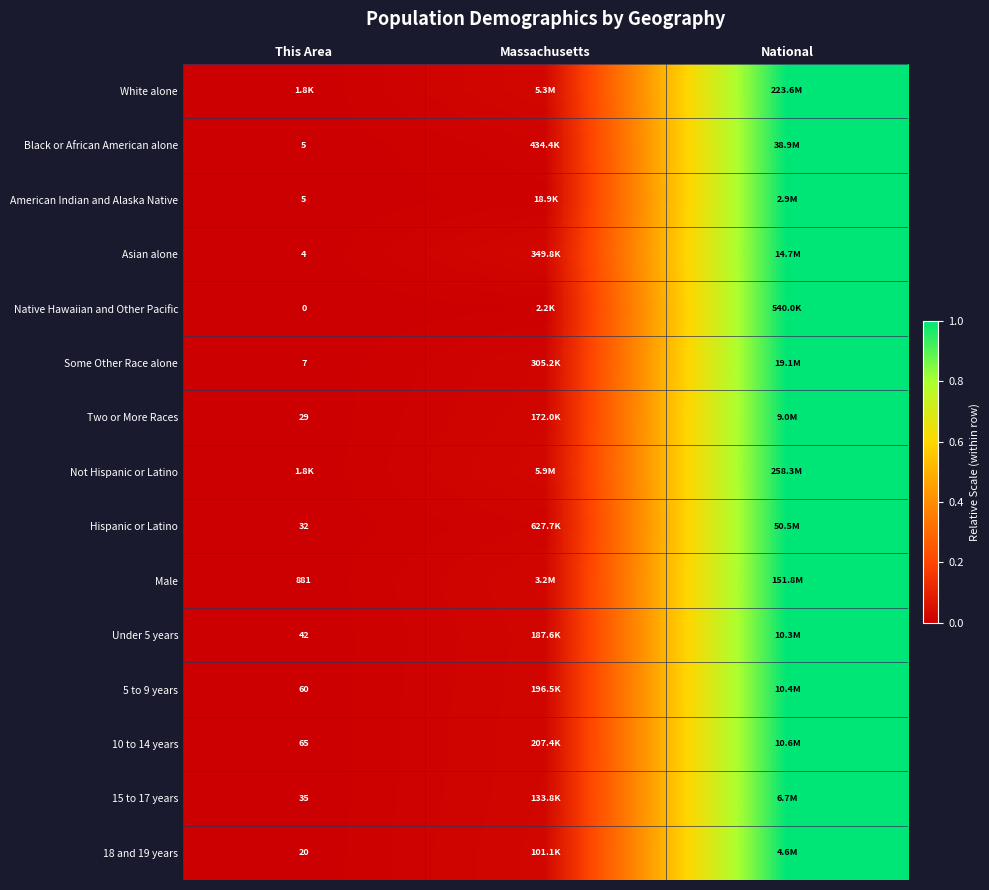

How many categories are shown in the chart?

3